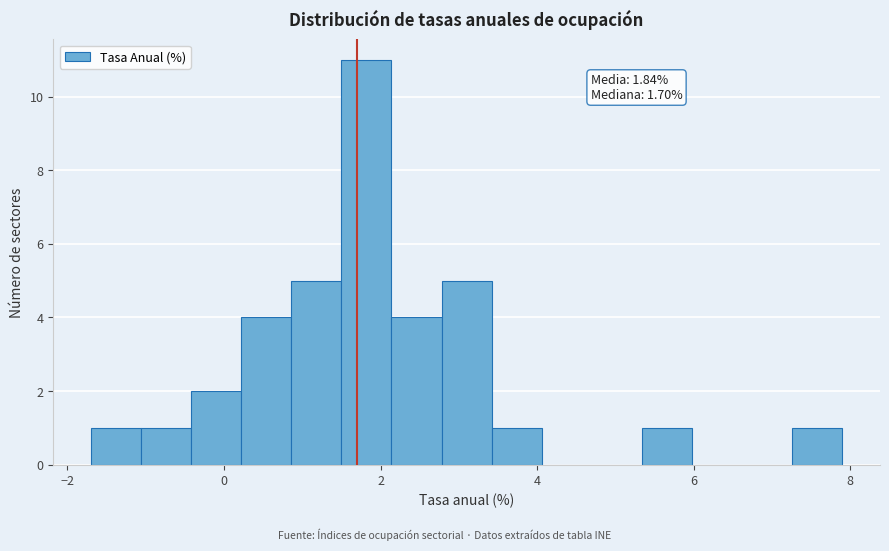

Read against the x-axis, roughly where is the centre of the tallest bar?

1.8